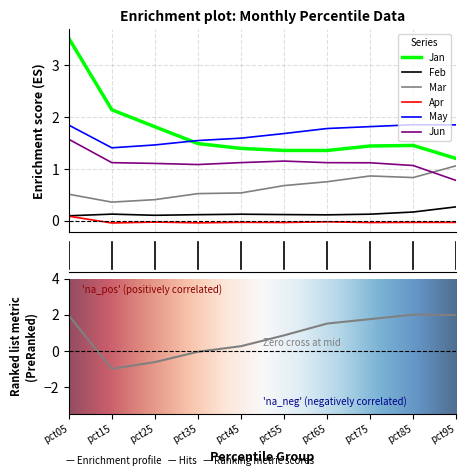

How many lines are shown in the chart?

6